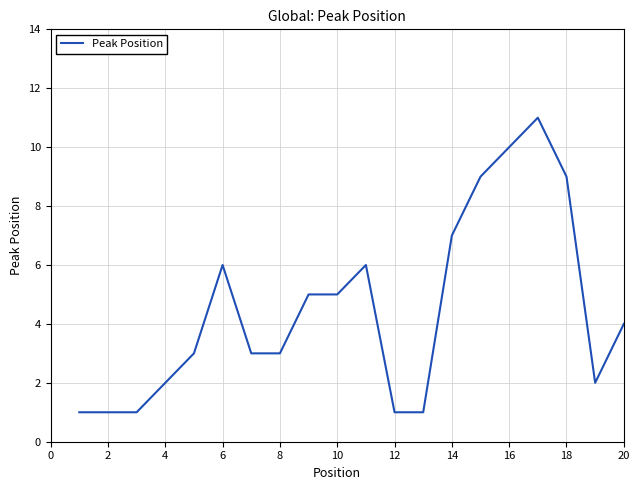

How many lines are shown in the chart?

1